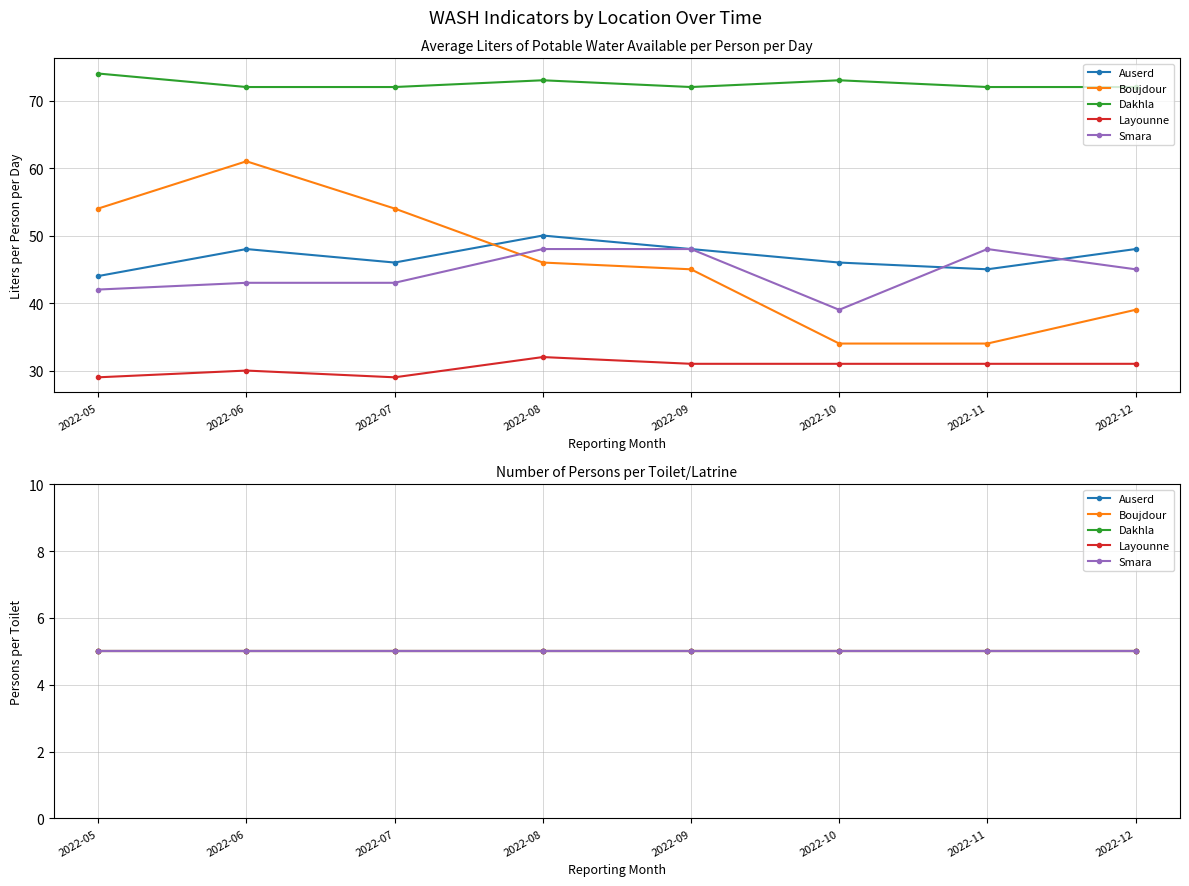

What position from the right is 2022-11-01?

2